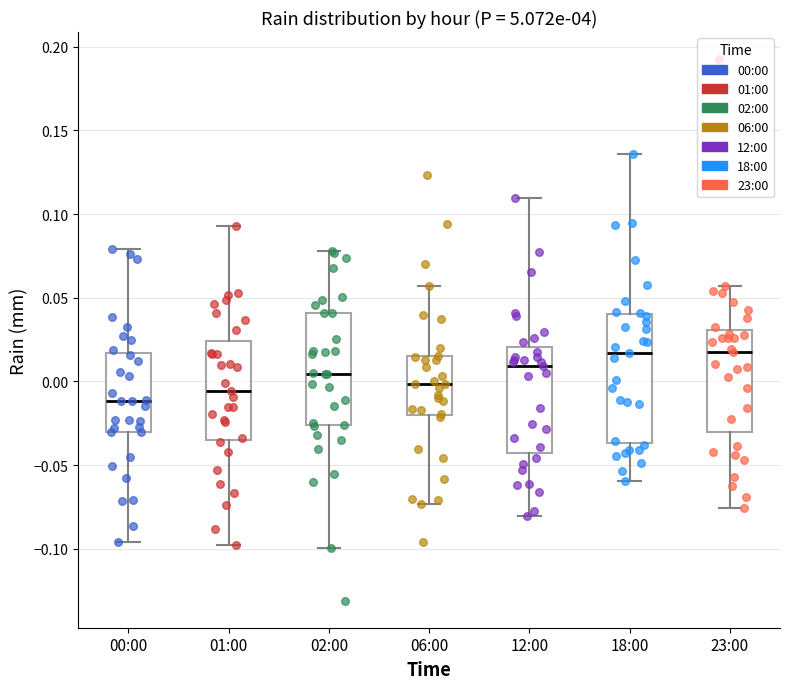

Reading left to right, read every box against the y-axis: the position of its median line, the range the box covers, and the ends of its whiskers. The values are not printed on the chart, so give them approximately, as read against the axis.

00:00: median -0.010, box -0.030 to 0.015, whiskers -0.095 to 0.080
01:00: median -0.005, box -0.035 to 0.025, whiskers -0.100 to 0.095
02:00: median 0.005, box -0.025 to 0.040, whiskers -0.100 to 0.080
06:00: median 0.000, box -0.020 to 0.015, whiskers -0.075 to 0.055
12:00: median 0.010, box -0.045 to 0.020, whiskers -0.080 to 0.110
18:00: median 0.015, box -0.035 to 0.040, whiskers -0.060 to 0.135
23:00: median 0.020, box -0.030 to 0.030, whiskers -0.075 to 0.055